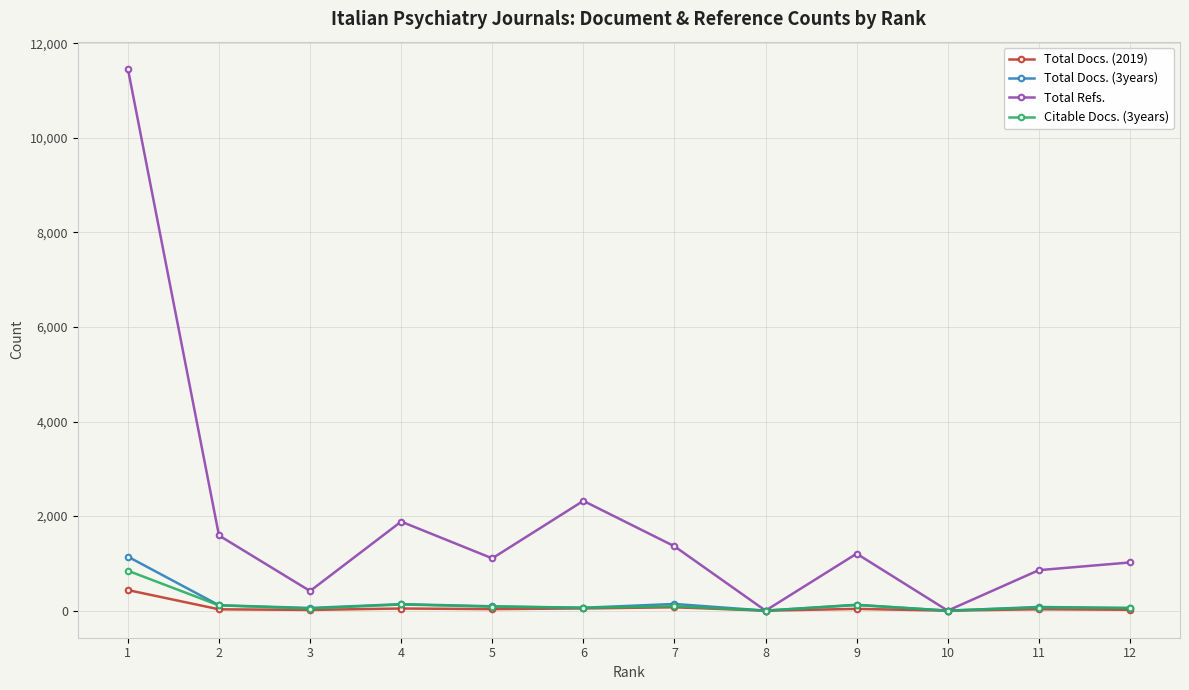

Which series has the largest total across all categories?

Total Refs.